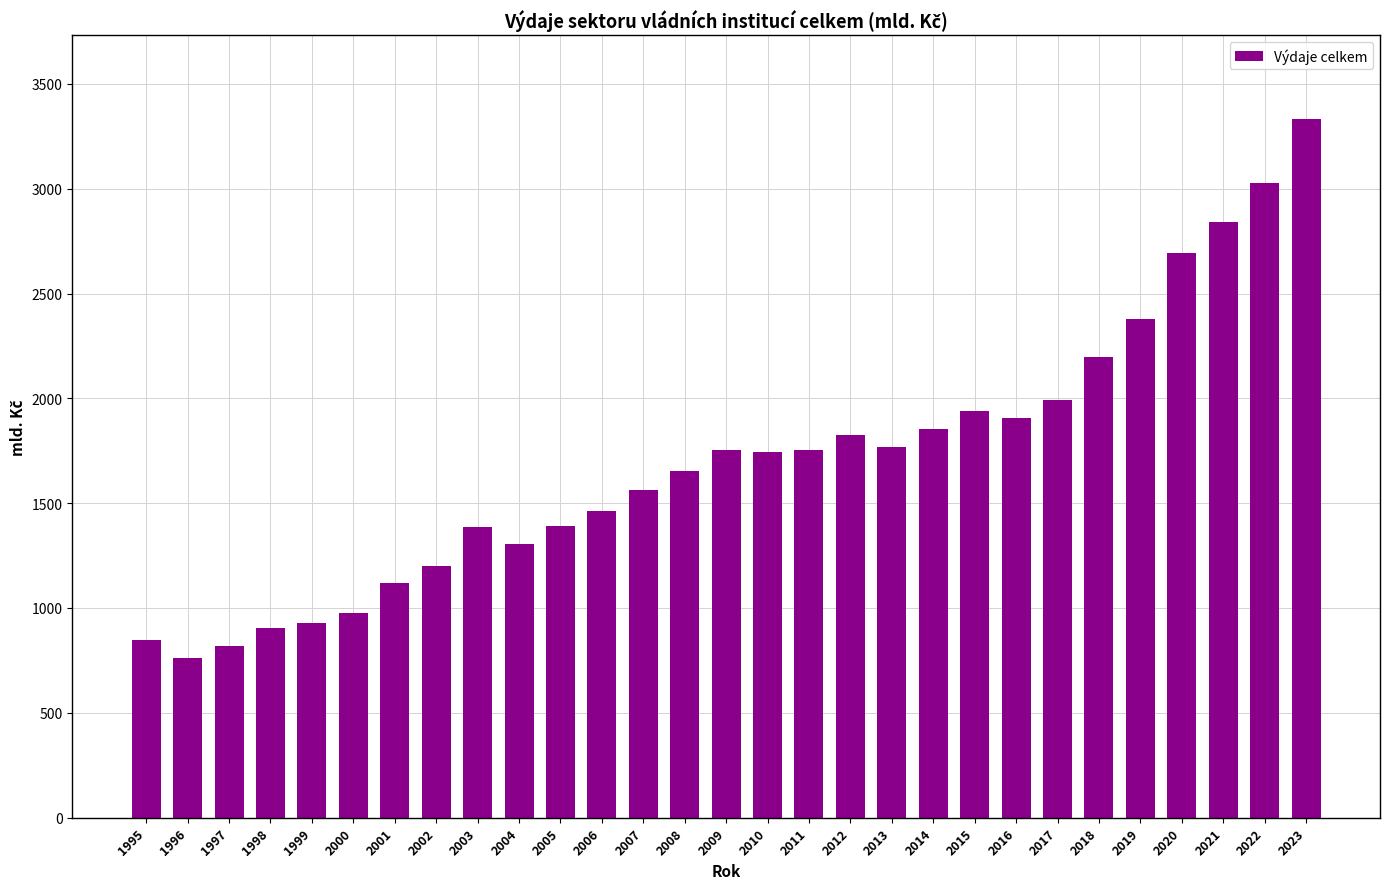

What is the minimum value shown in the chart?

762.7